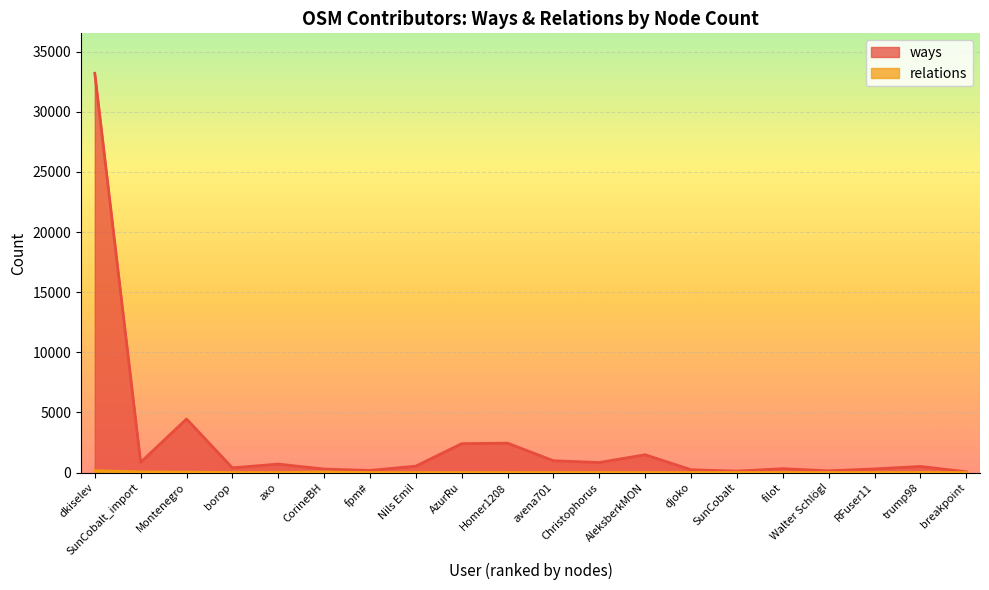

At fpm#, list the series in order from smallest to largest.

relations, ways